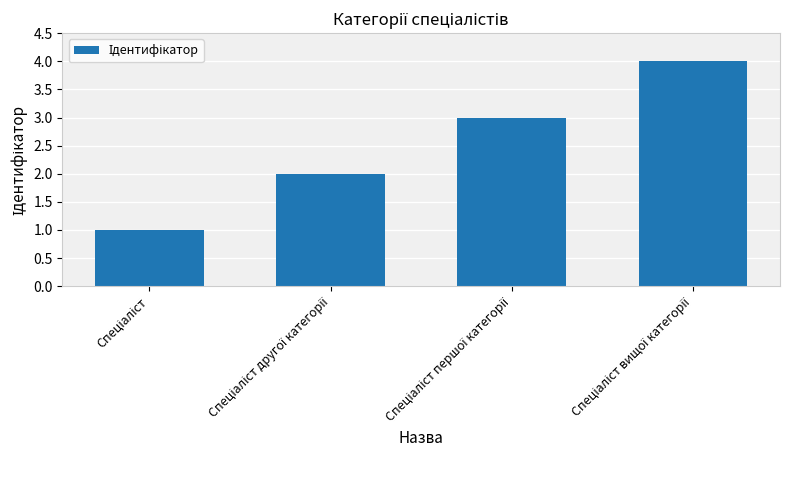

What is the sum of all values?

10